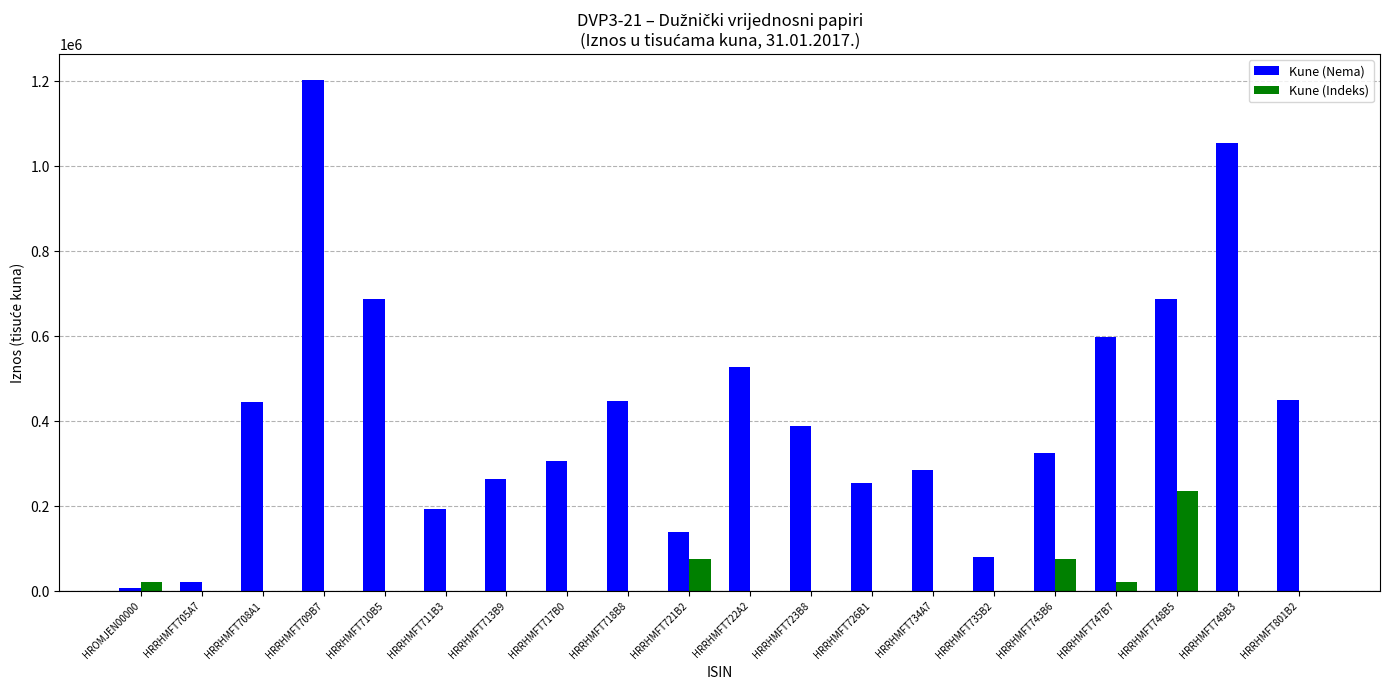

Which series changed the most between HRRHMFT713B9 and HRRHMFT747B7?

Kune (Nema)